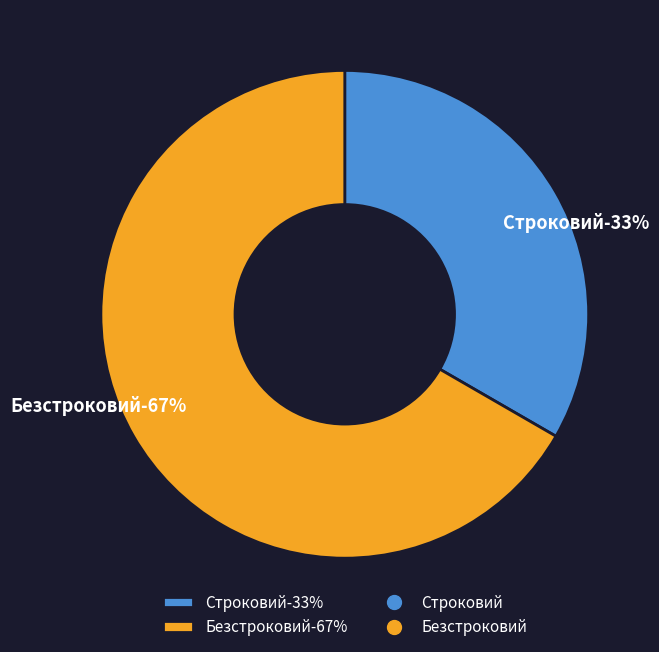

True or false: Безстроковий accounts for 75% of the total.

False